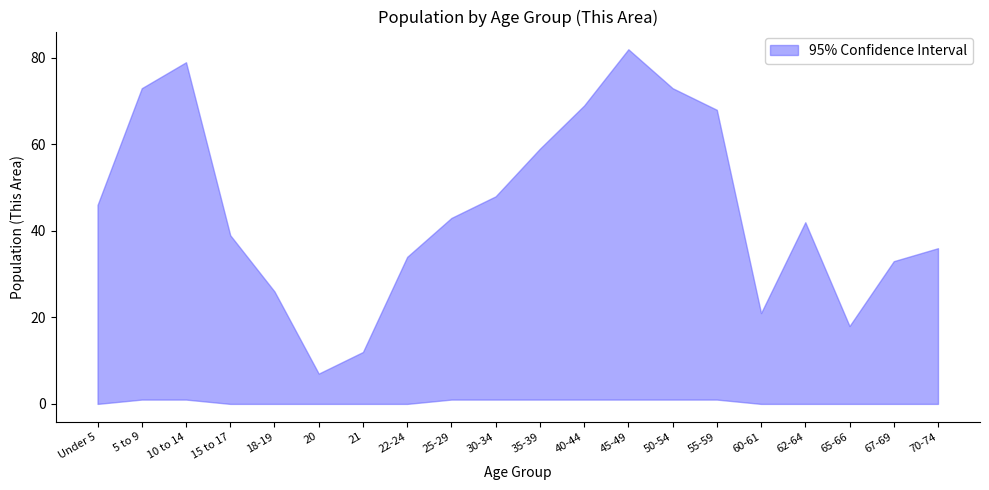

What is the lowest value of the upper series?

7